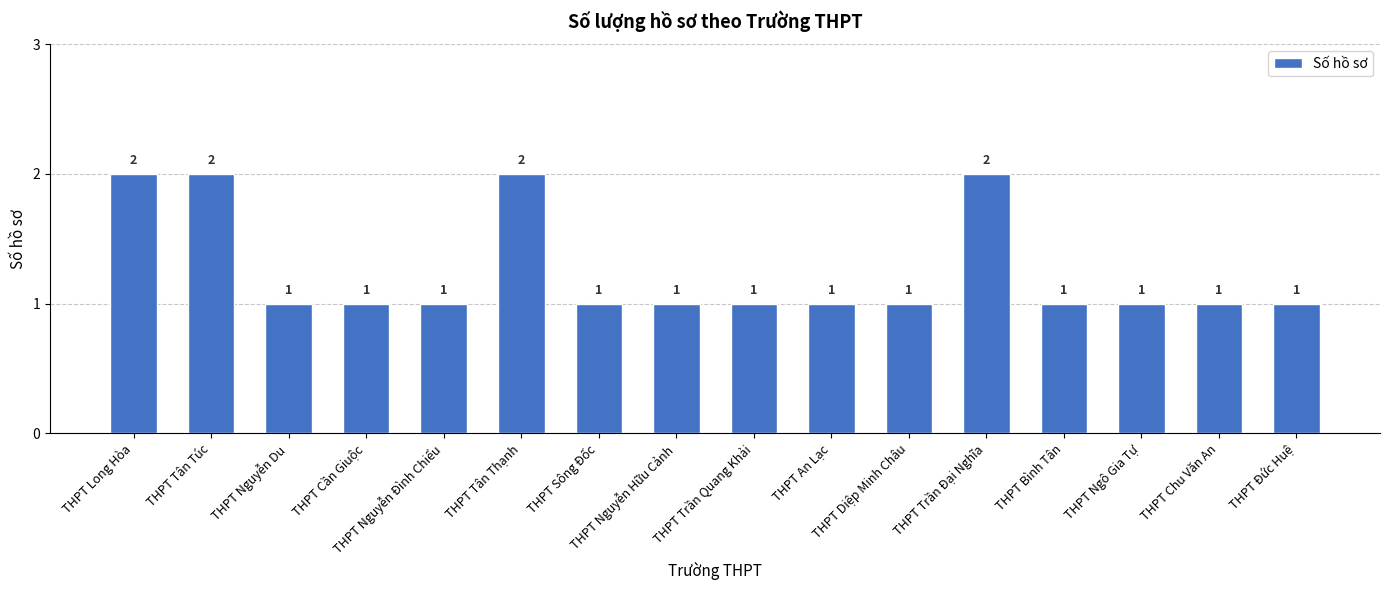

How many values are between 1 and 2?

16